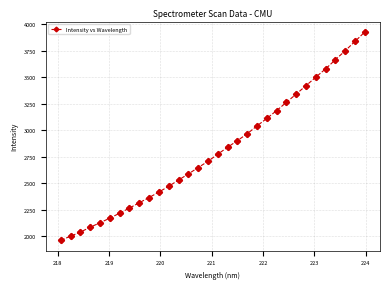

What is the sum of all values?

90037.6